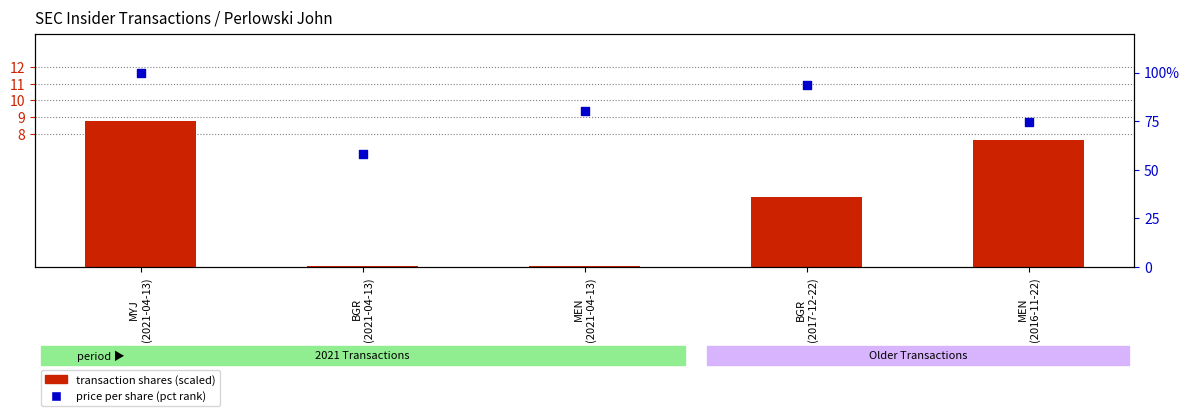

What is the total value across all series at BGR
(2017-12-22)?

97.8